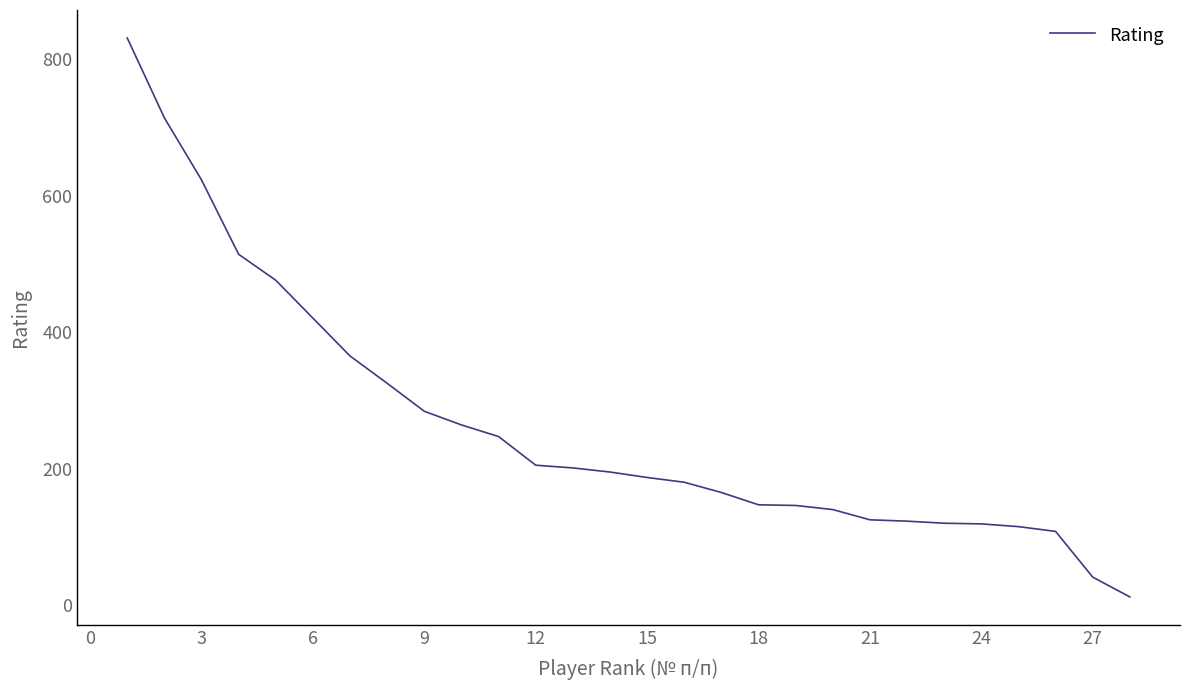

What is the minimum value shown in the chart?

12